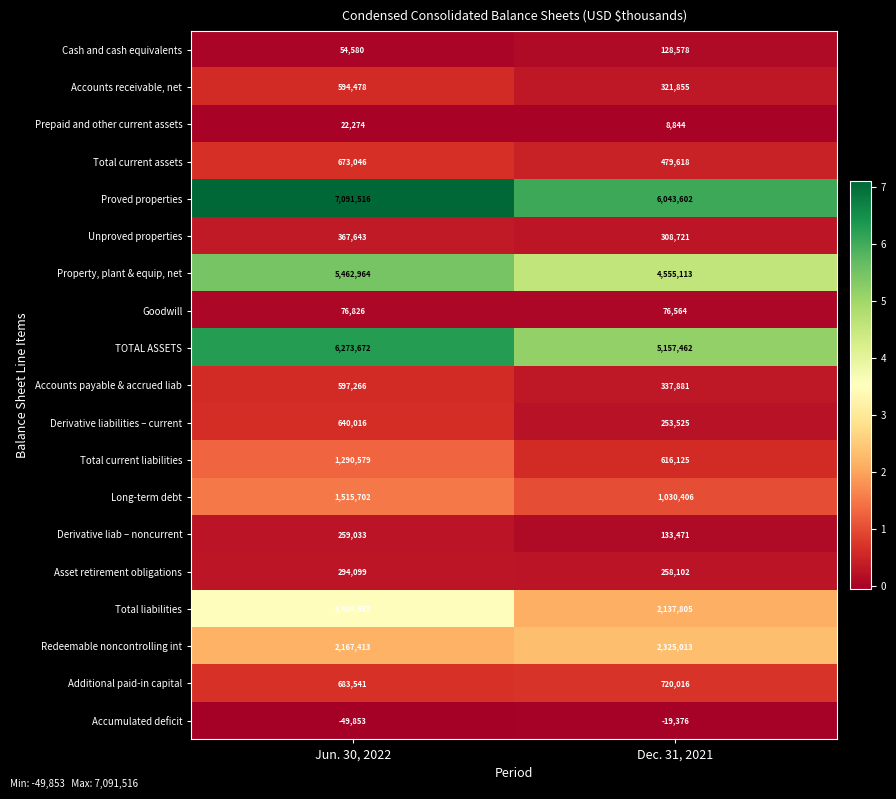

Where is Redeemable noncontrolling int nearest to the value 2246213?

Jun. 30, 2022